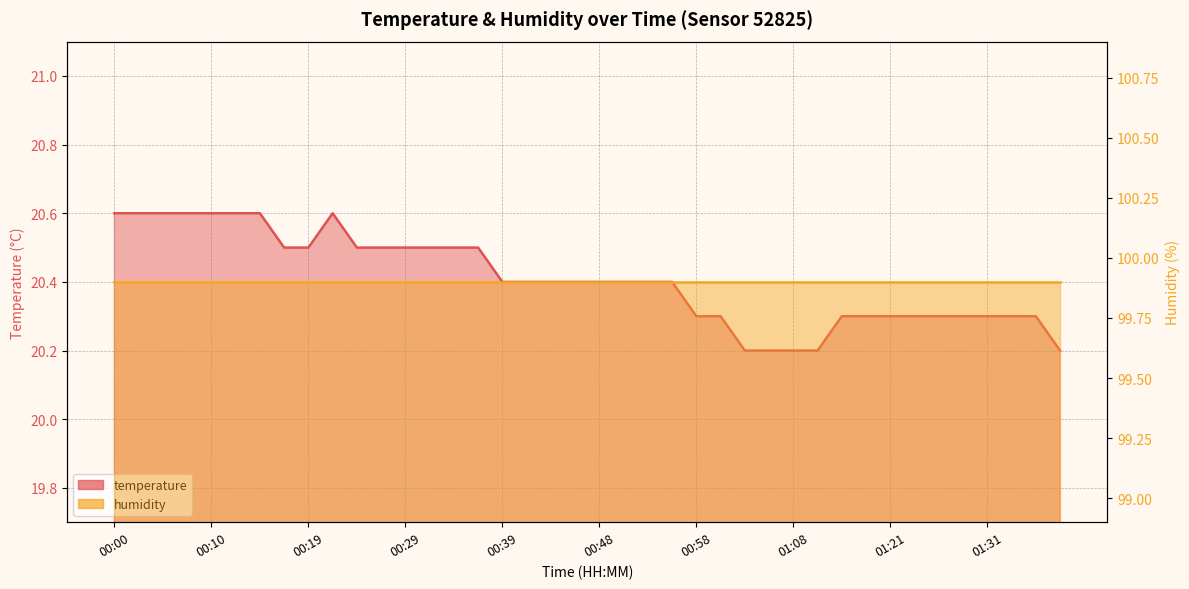

What is the label of the 1st point from the left?

00:00